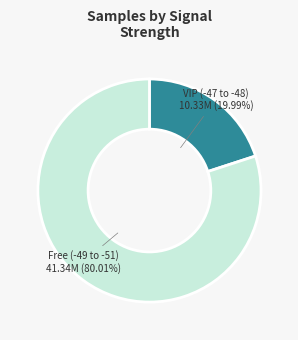

Is there a majority slice in this chart?

Yes